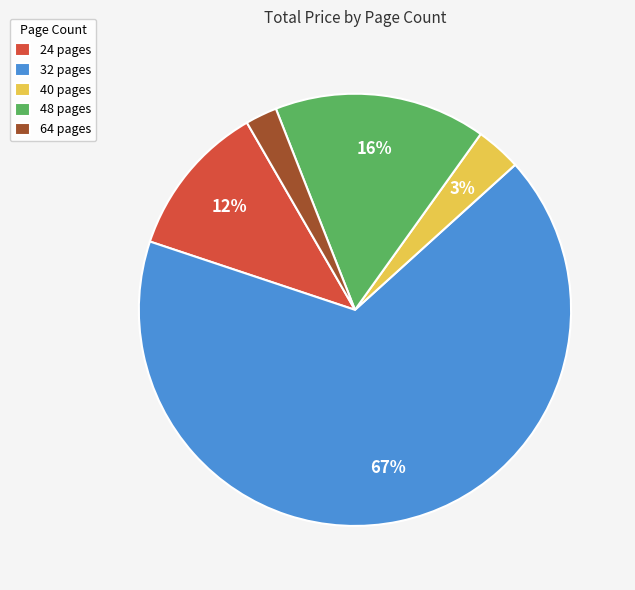

Which category has the smallest portion of the pie?

64 pages